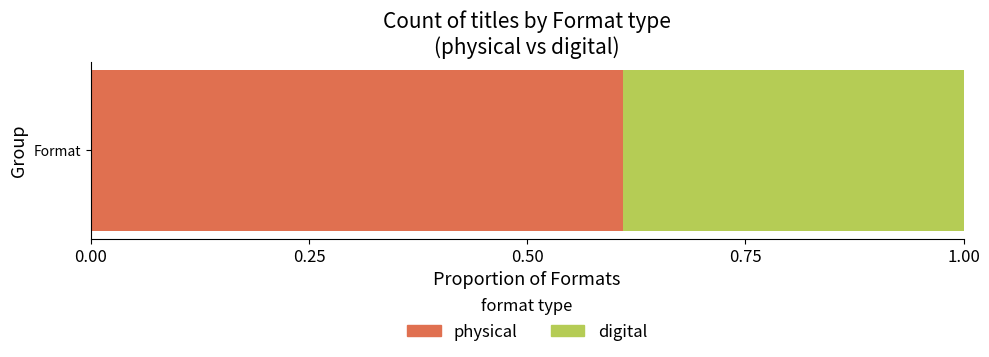

The physical series shows 0.6 at Format. True or false?

True